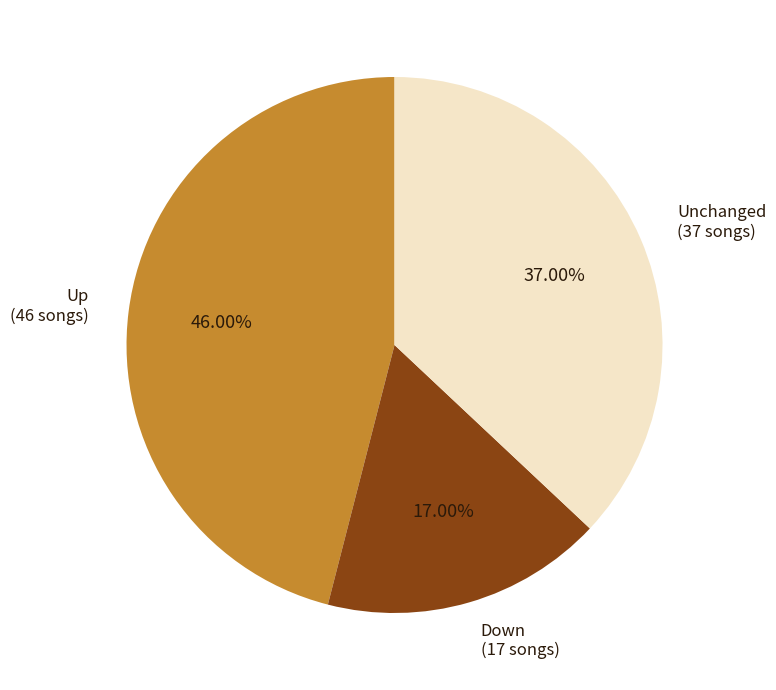

Is the sum of Unchanged (37 songs) and Down (17 songs) greater than half?

Yes